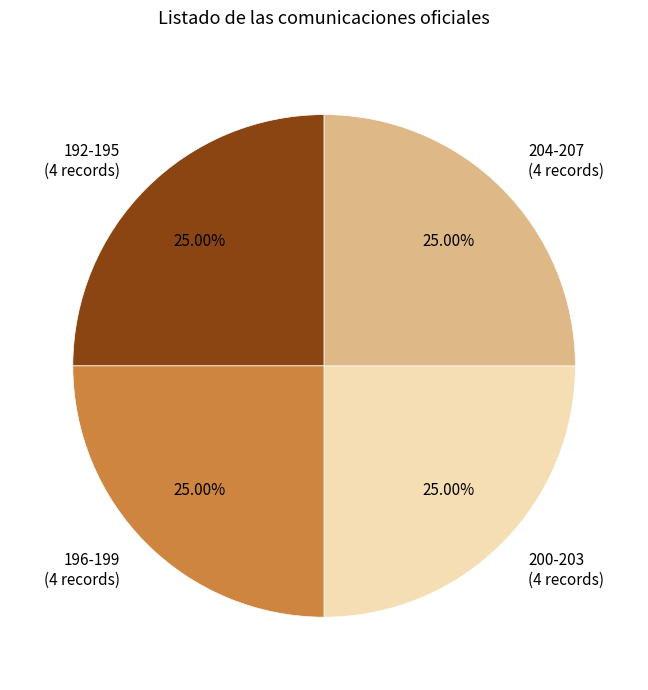

Is there any slice that represents more than half of the pie?

No